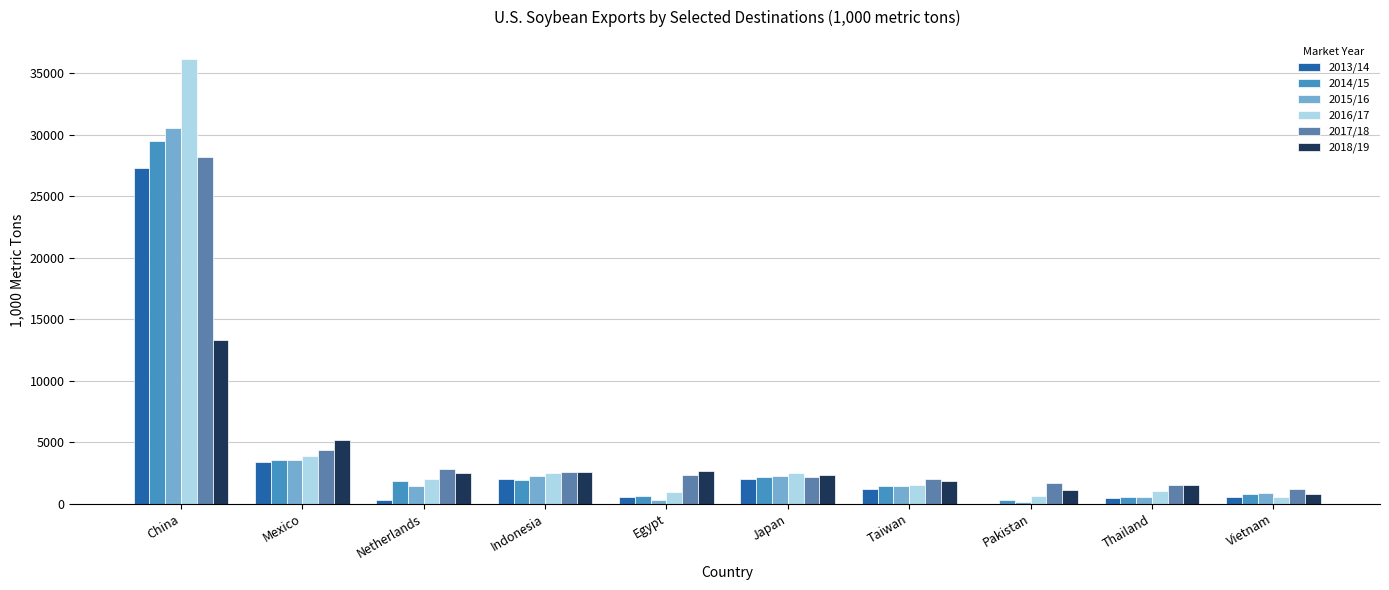

What is the label of the 9th bar from the left?

Thailand